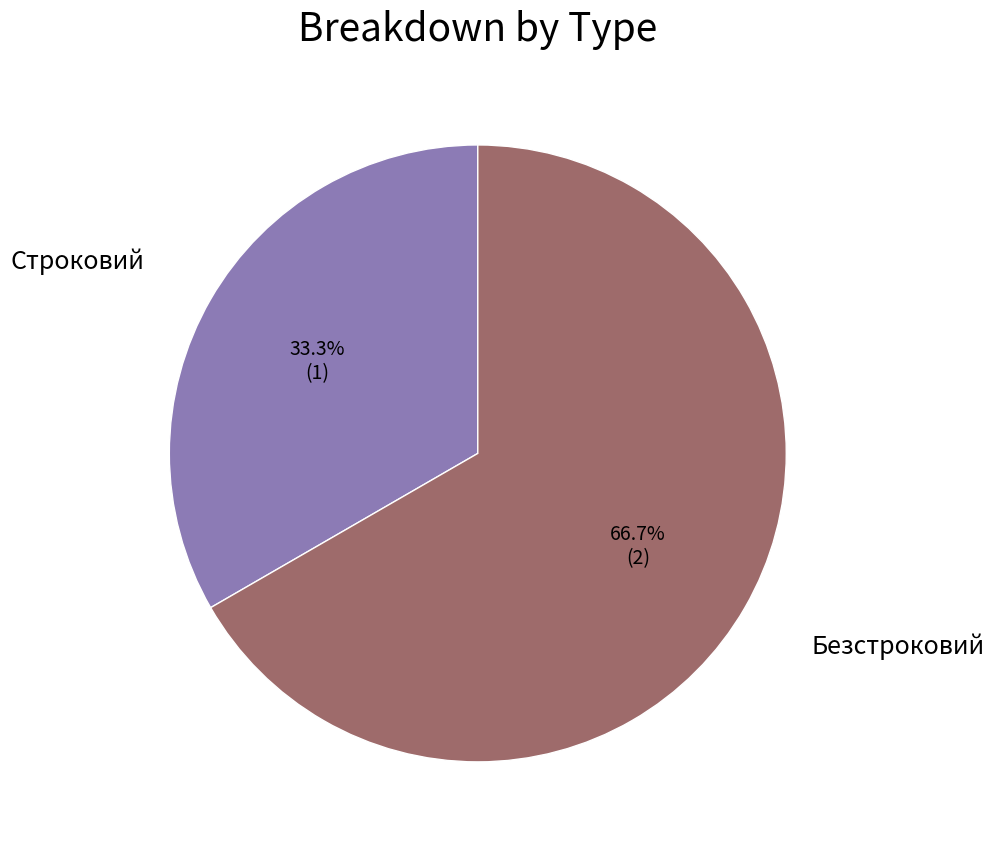

Is there a majority slice in this chart?

Yes